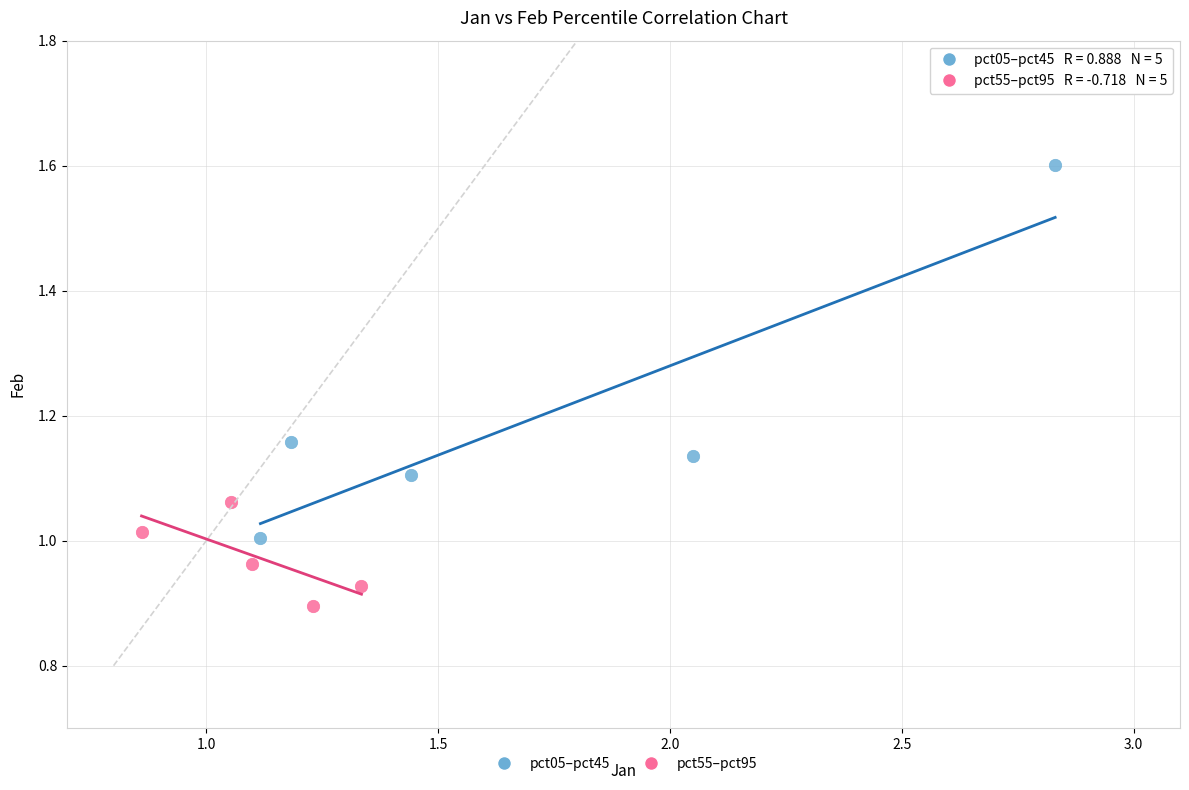

Which series contains the highest Y value?

pct05–pct45